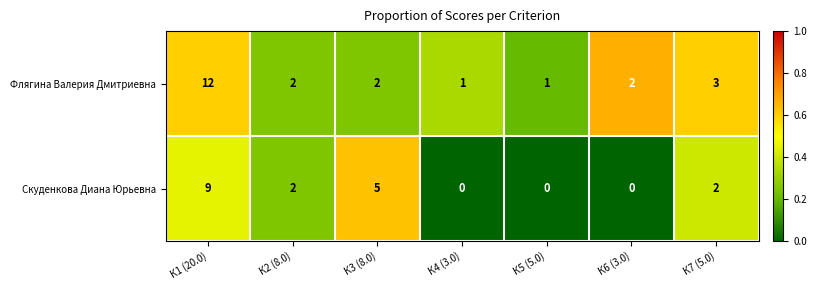

Where does the Флягина Валерия Дмитриевна series first go above 2?

К1 (20.0)